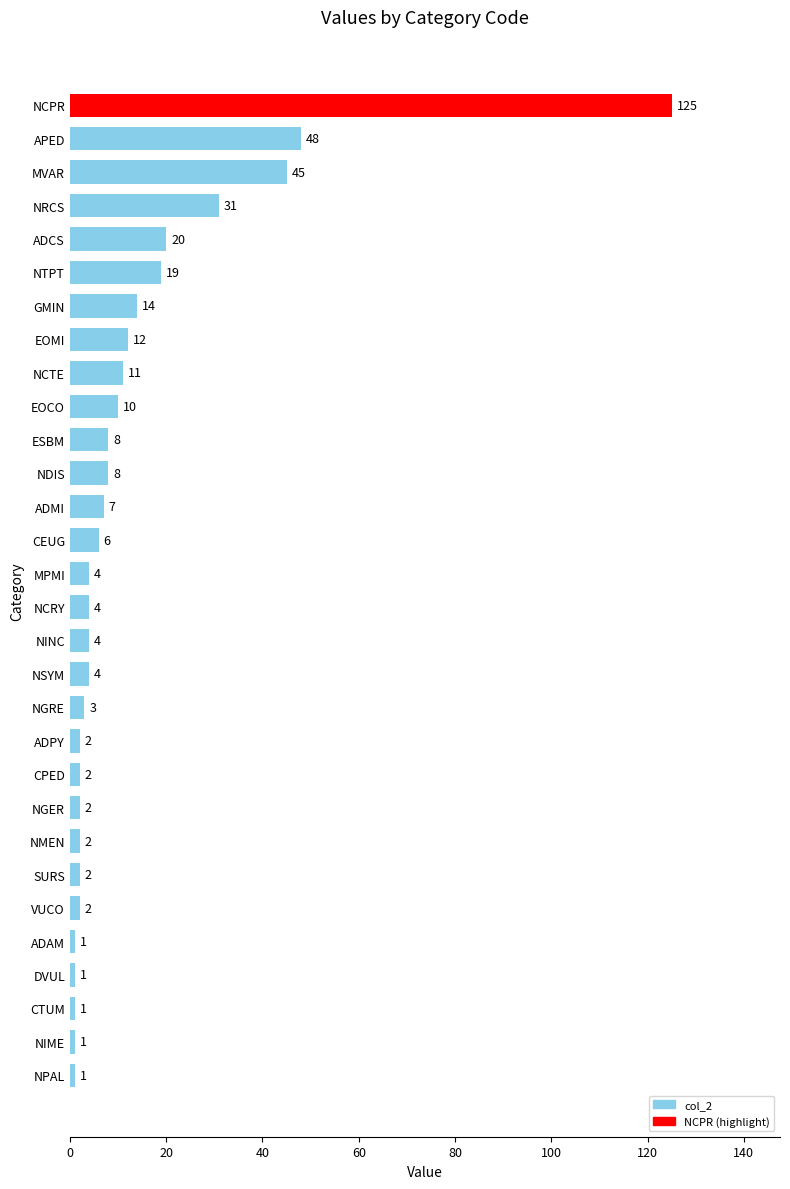

How many values are below 4?

12